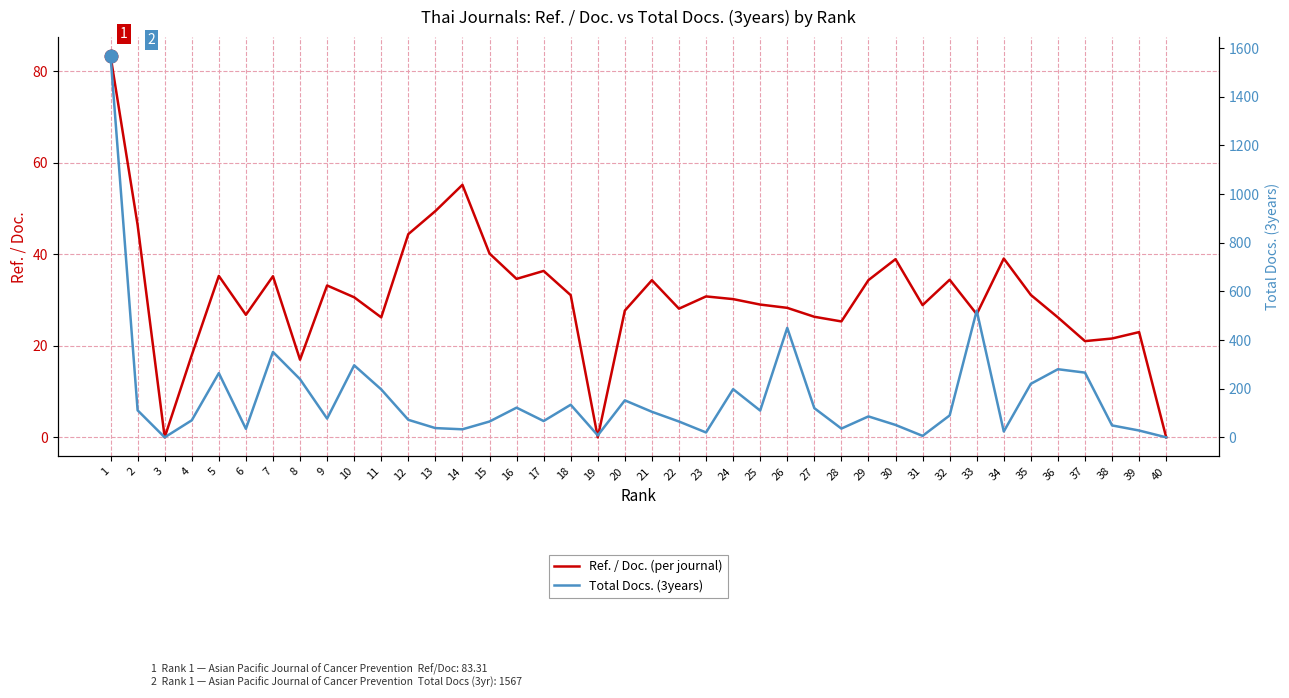

True or false: Ref. / Doc. (per journal) has a value of 49.5 at 13.

True